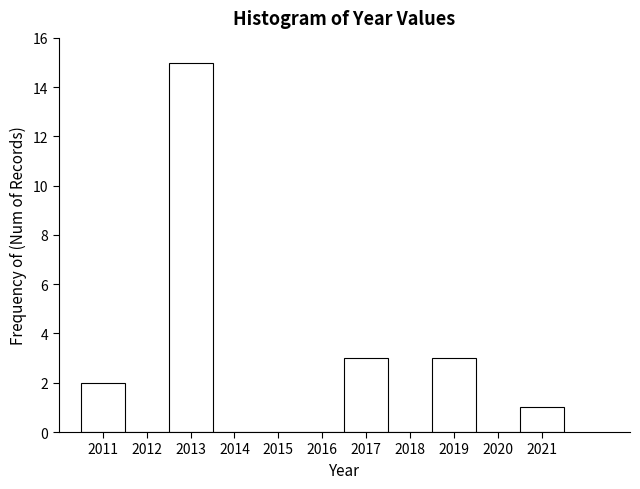

How tall is the bar that spans 2016.5 to 2017.5 on the x-axis? The values are not printed on the chart, so give them approximately, as read against the axis.

3